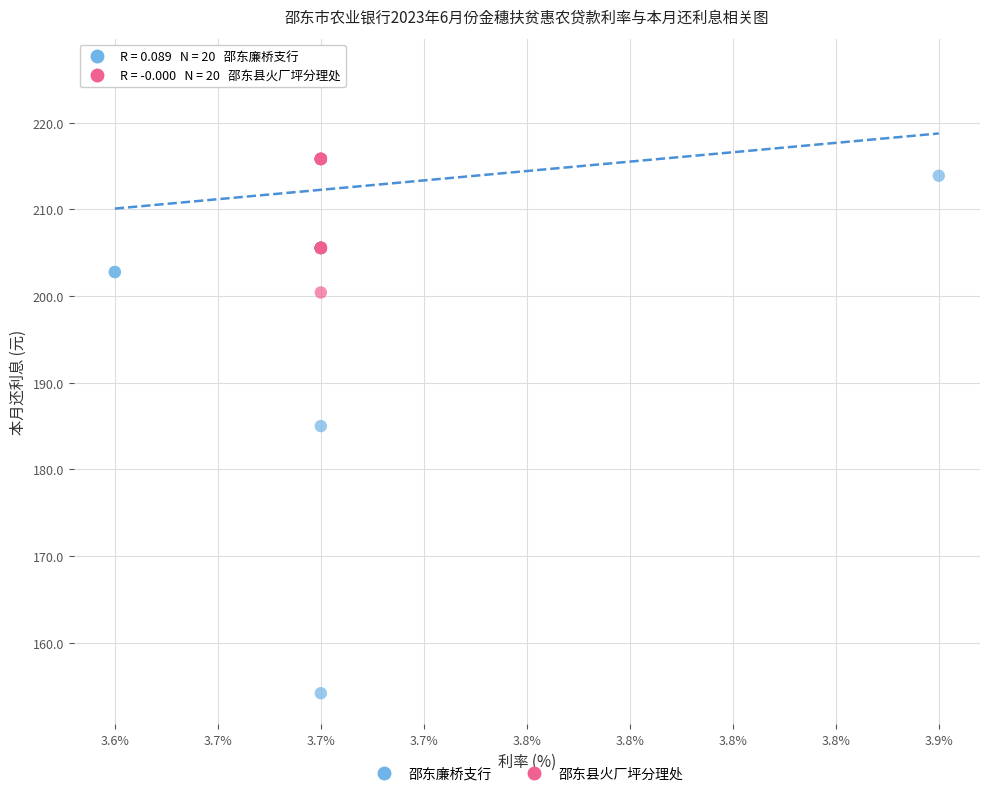

Which series has the widest spread of Y values?

邵东廉桥支行